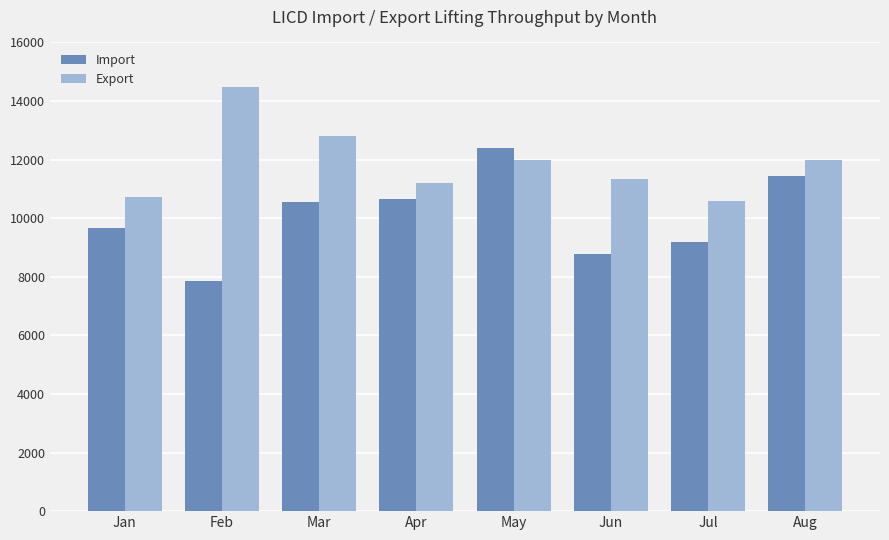

Where is Export nearest to the value 12526?

Mar